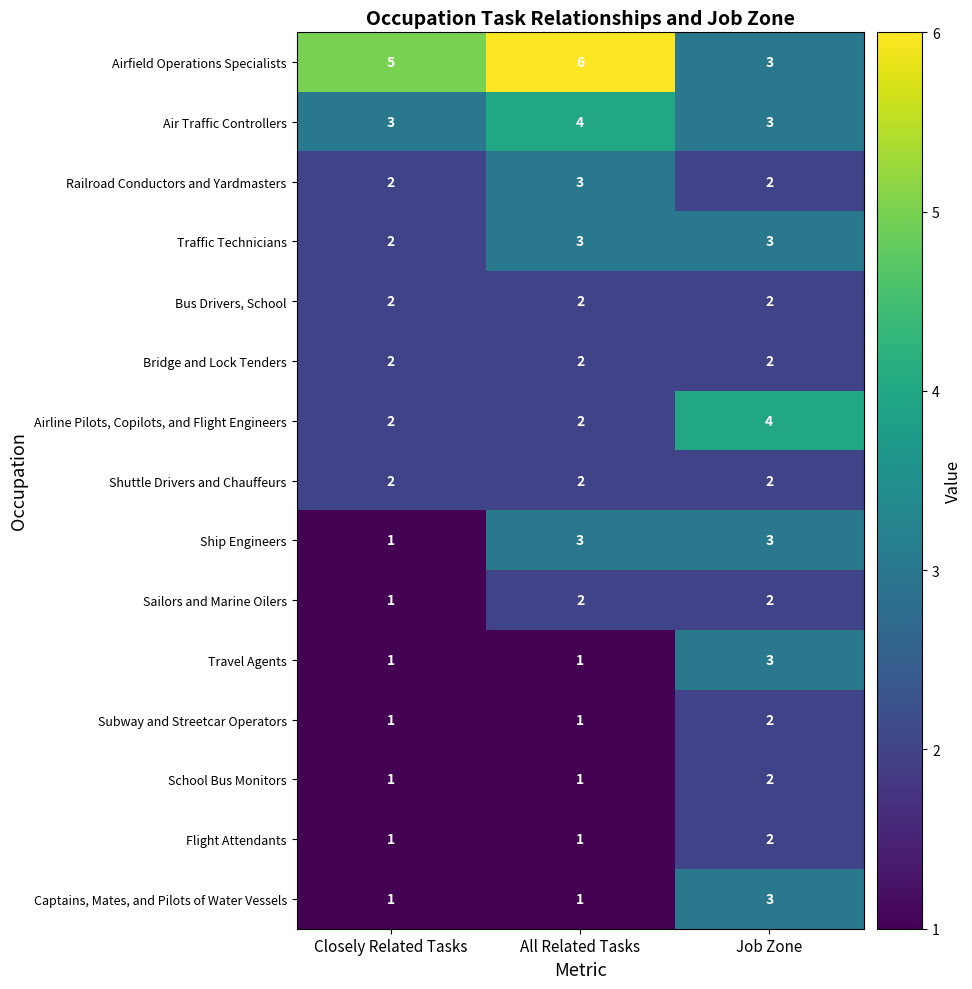

How many Airfield Operations Specialists values are between 3 and 6?

3